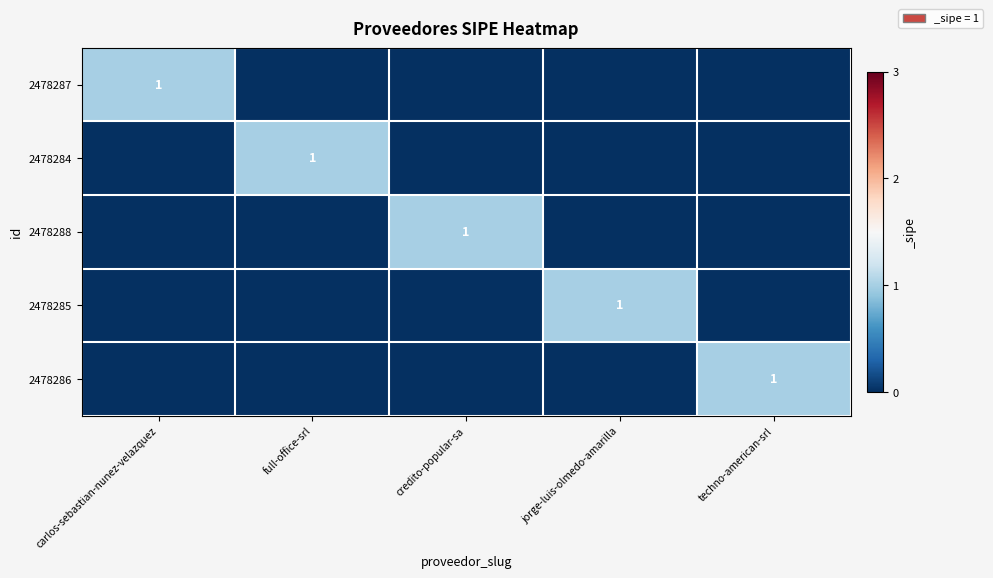

The value of 2478285 at jorge-luis-olmedo-amarilla is 1. True or false?

True